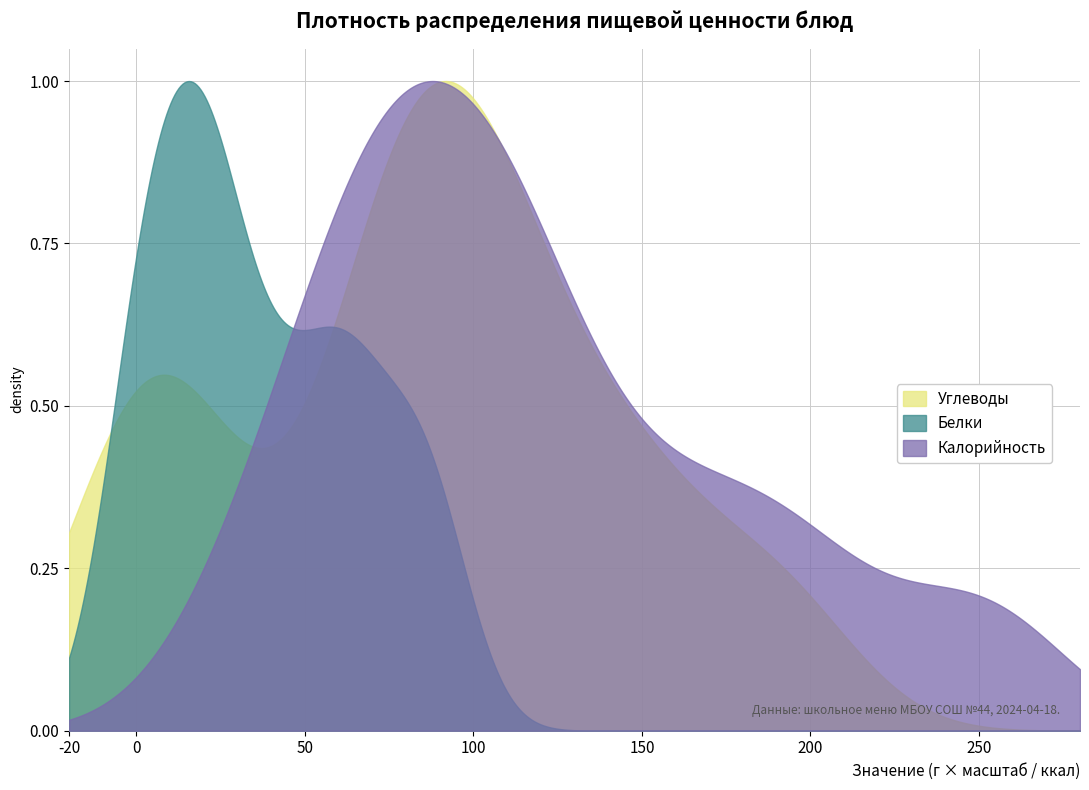

What are all the series names shown in the legend?

Углеводы, Белки, Калорийность